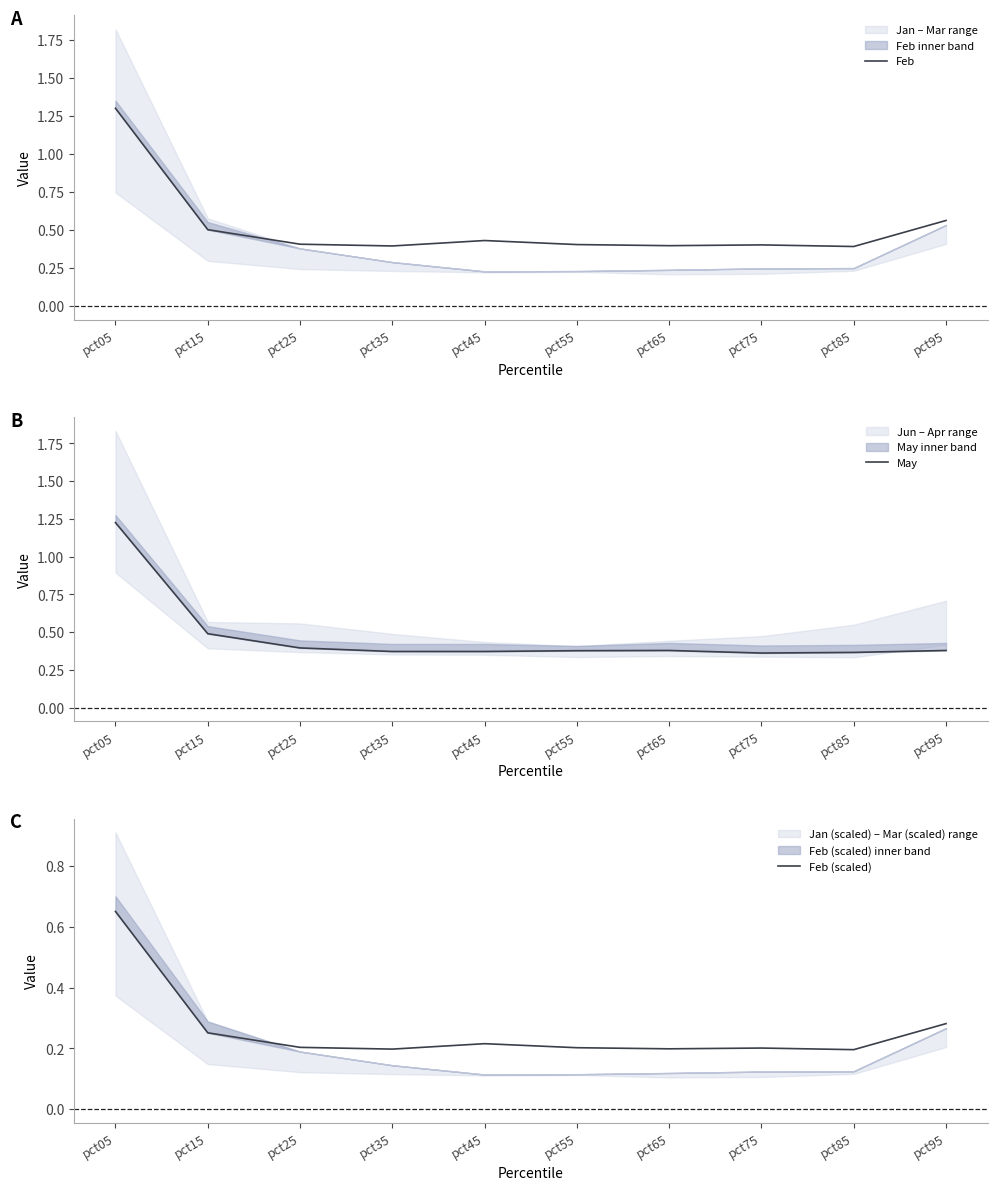

Where is Feb (scaled) nearest to the value 0?

pct85